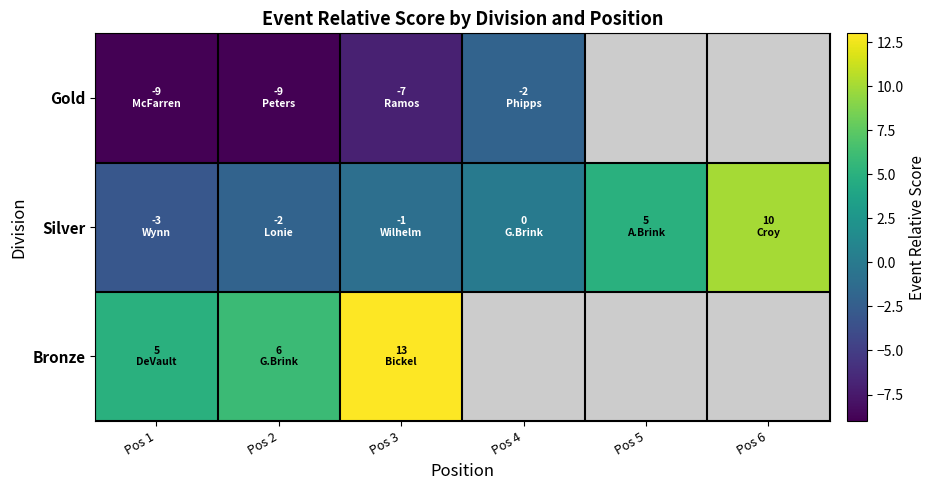

Rank the series by their maximum value, from highest to lowest.

Bronze, Silver, Gold